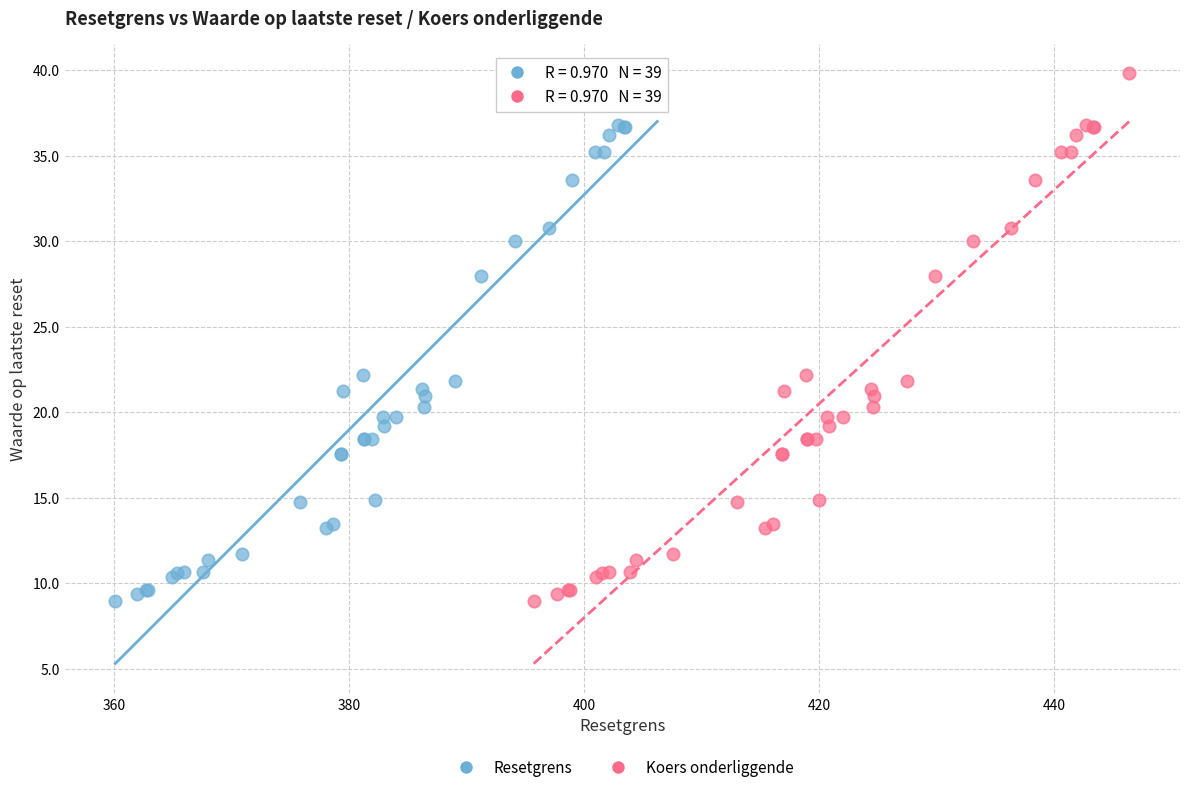

What are all the series names shown in the legend?

Resetgrens, Koers onderliggende